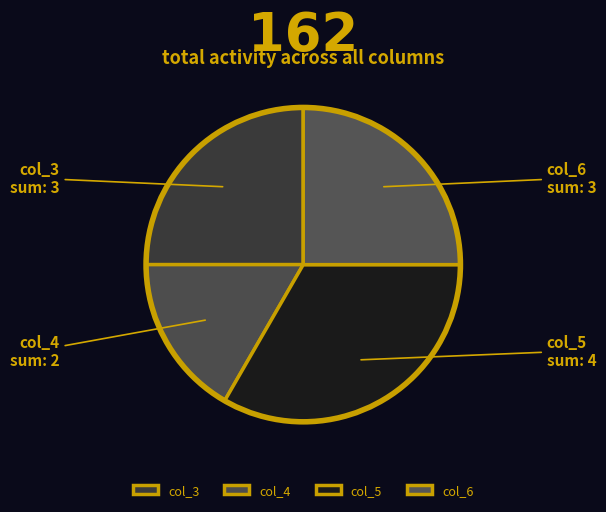

How many segments does this pie chart have?

4